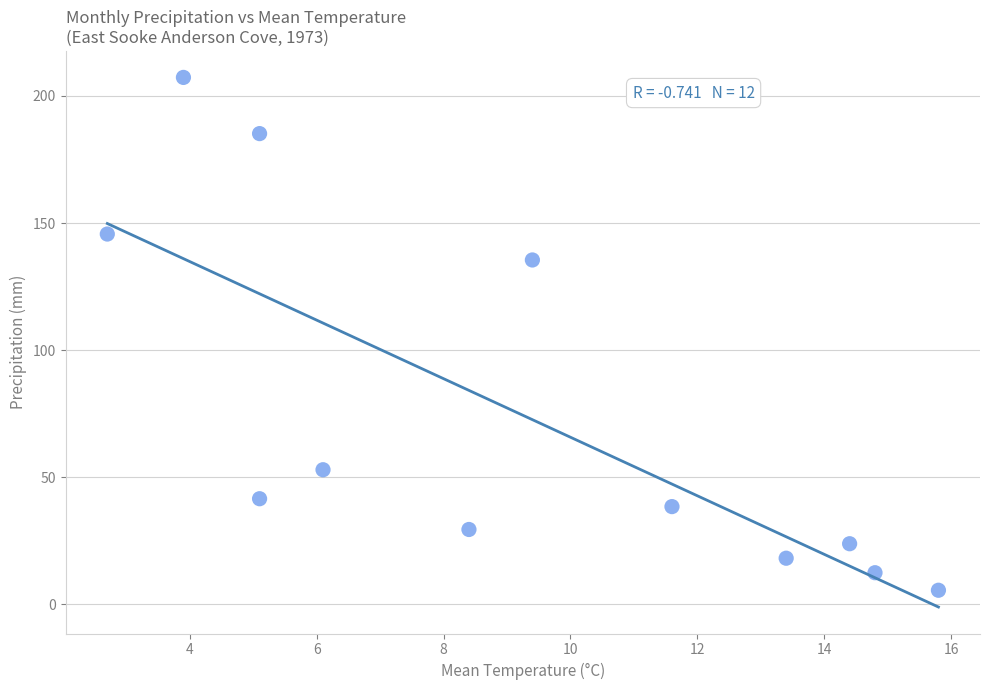

What Y value in the scatter plot is closest to 106?

135.5